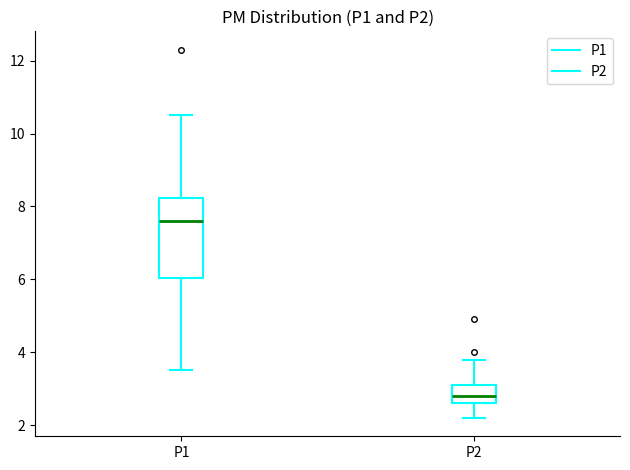

Reading left to right, transcribe this box plot: for each box, give where its median line is, the range the box spans, and where its two whiskers end, as read against the y-axis. The values are not printed on the chart, so give them approximately, as read against the axis.

P1: median 7.6, box 6.0 to 8.2, whiskers 3.6 to 10.6
P2: median 2.8, box 2.6 to 3.2, whiskers 2.2 to 3.8